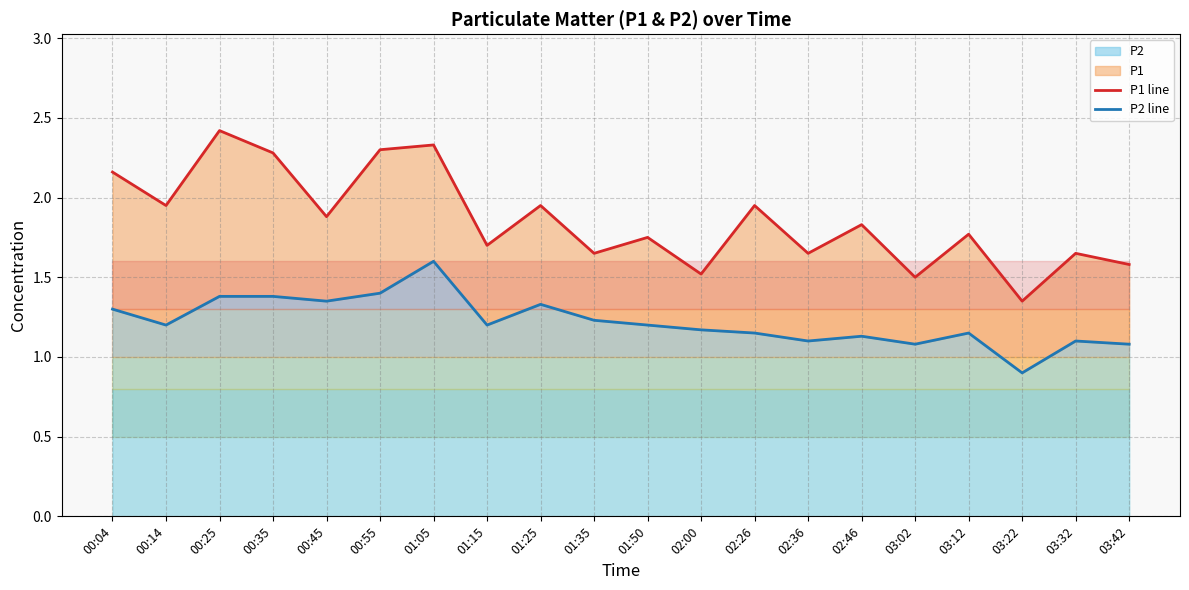

True or false: P2 line and P1 line cross at least once.

False